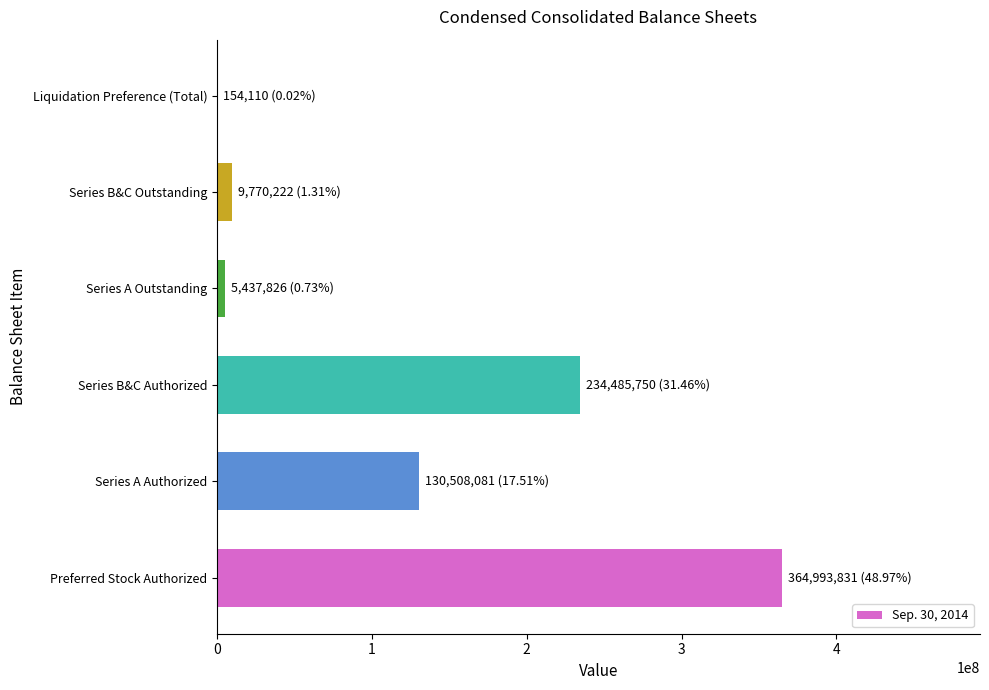

What is the sum of all values?

745349820